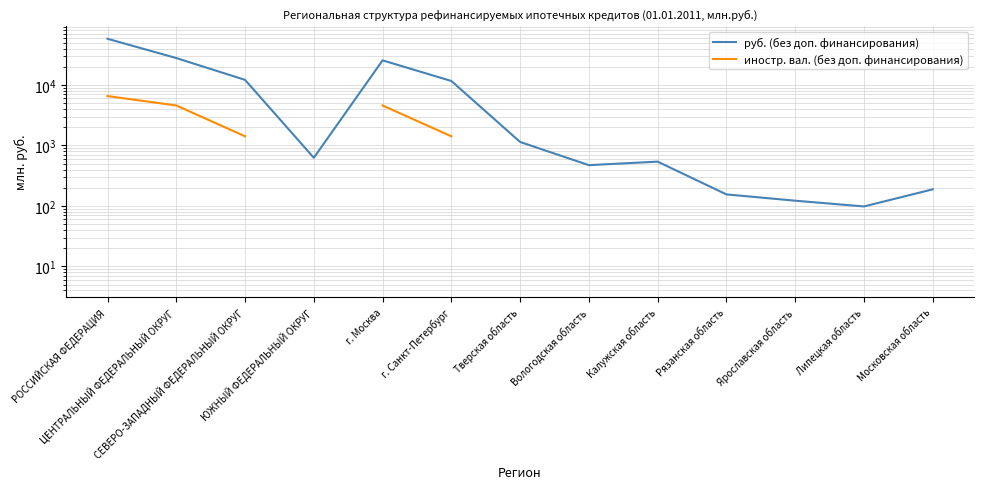

Which has a higher value, Калужская область or г. Москва?

г. Москва